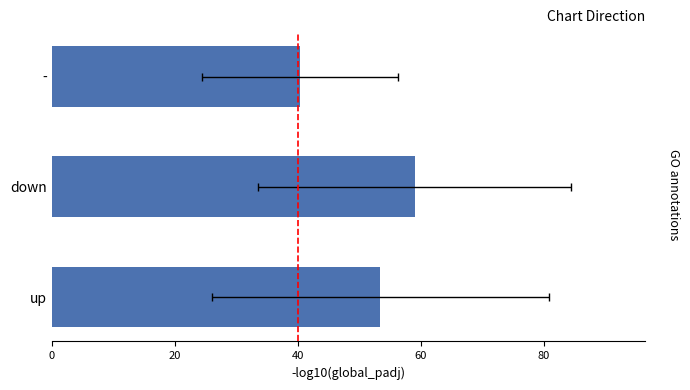

What is the difference between the maximum and minimum values?

18.7